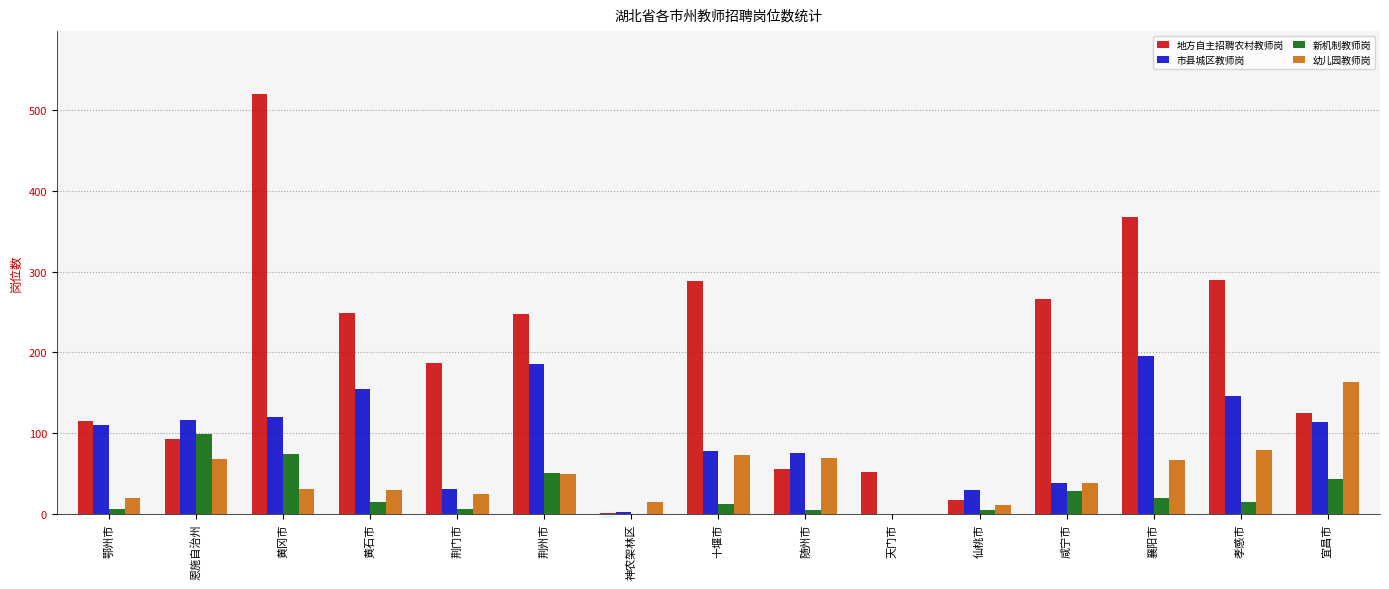

Is it true that 市县城区教师岗 equals 75 at 随州市?

True